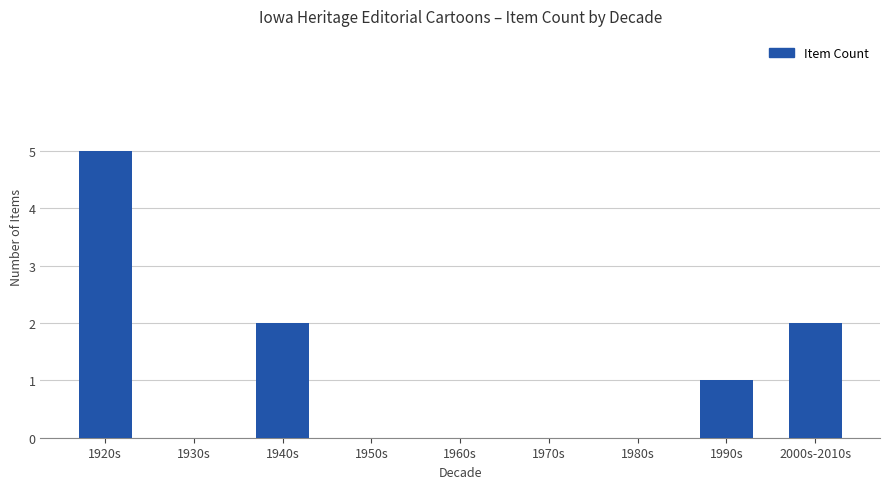

What is the change in value from 1960s to 1990s?

+1